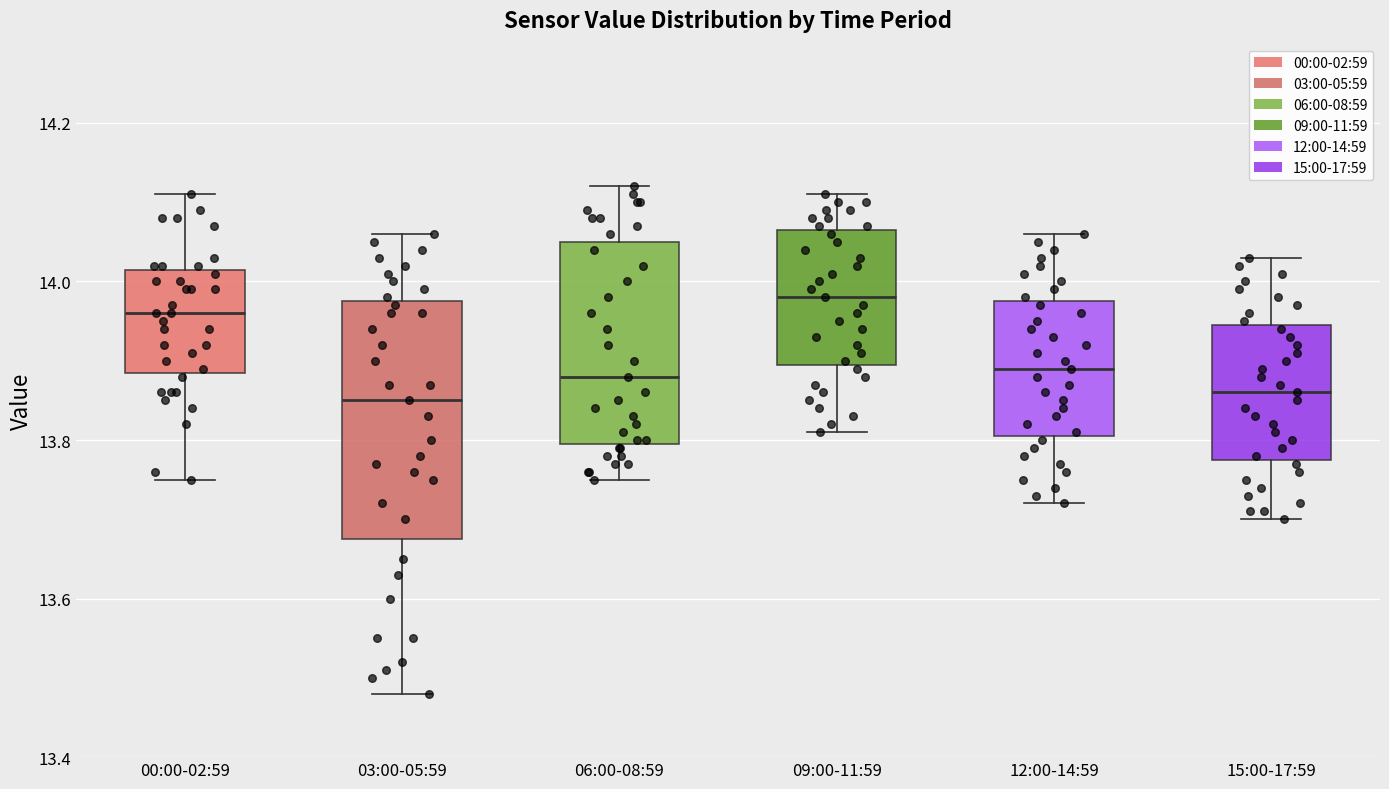

Reading left to right, read every box against the y-axis: the position of its median line, the range the box covers, and the ends of its whiskers. The values are not printed on the chart, so give them approximately, as read against the axis.

00:00-02:59: median 13.96, box 13.88 to 14.02, whiskers 13.76 to 14.12
03:00-05:59: median 13.86, box 13.68 to 13.98, whiskers 13.48 to 14.06
06:00-08:59: median 13.88, box 13.80 to 14.06, whiskers 13.76 to 14.12
09:00-11:59: median 13.98, box 13.90 to 14.06, whiskers 13.82 to 14.12
12:00-14:59: median 13.90, box 13.80 to 13.98, whiskers 13.72 to 14.06
15:00-17:59: median 13.86, box 13.78 to 13.94, whiskers 13.70 to 14.04